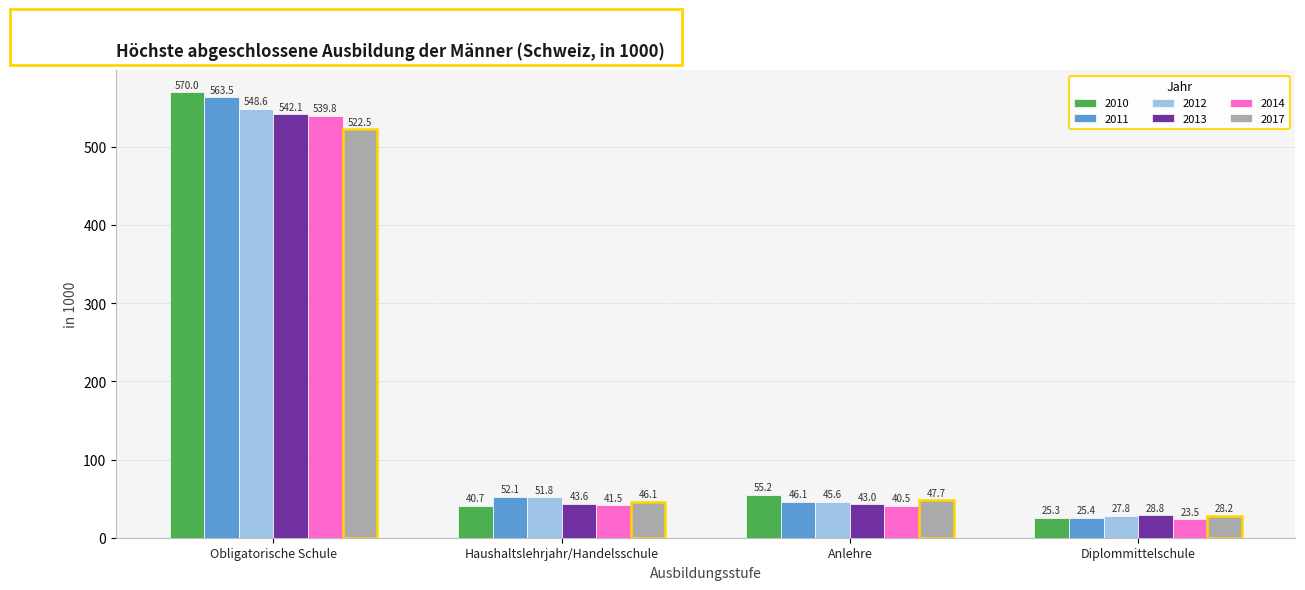

Reading right to left, transcribe all the data shown in this chart.

2010: Diplommittelschule=25.3	Anlehre=55.2	Haushaltslehrjahr/Handelsschule=40.7	Obligatorische Schule=570.0
2011: Diplommittelschule=25.4	Anlehre=46.1	Haushaltslehrjahr/Handelsschule=52.1	Obligatorische Schule=563.5
2012: Diplommittelschule=27.8	Anlehre=45.6	Haushaltslehrjahr/Handelsschule=51.8	Obligatorische Schule=548.6
2013: Diplommittelschule=28.8	Anlehre=43.0	Haushaltslehrjahr/Handelsschule=43.6	Obligatorische Schule=542.1
2014: Diplommittelschule=23.5	Anlehre=40.5	Haushaltslehrjahr/Handelsschule=41.5	Obligatorische Schule=539.8
2017: Diplommittelschule=28.2	Anlehre=47.7	Haushaltslehrjahr/Handelsschule=46.1	Obligatorische Schule=522.5